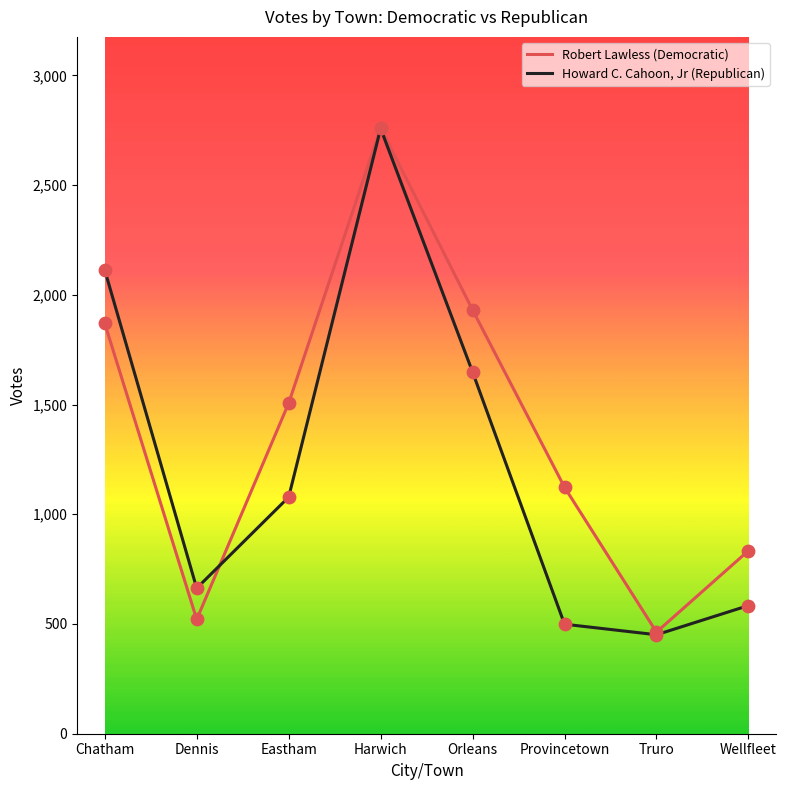

What is the total value across all series at Harwich?

5519